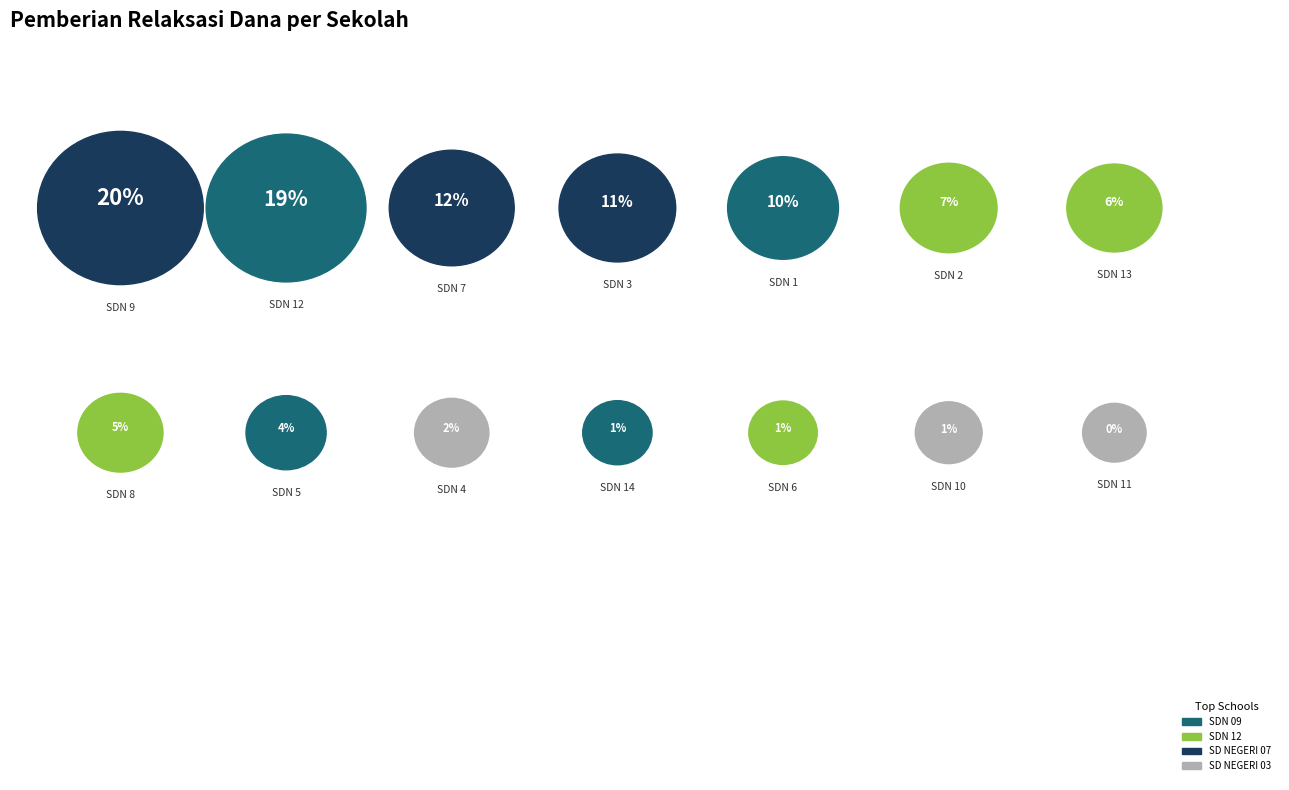

To the nearest percent, what portion does SD NEGERI 06 represent?

1%